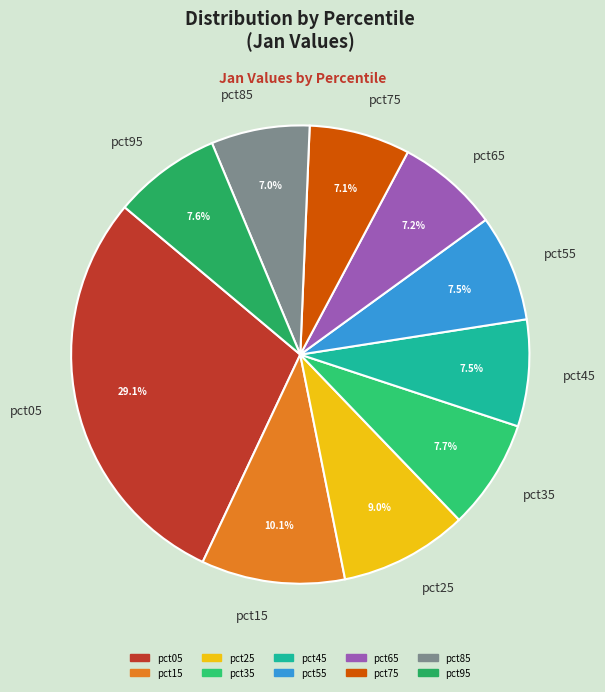

How many segments does this pie chart have?

10